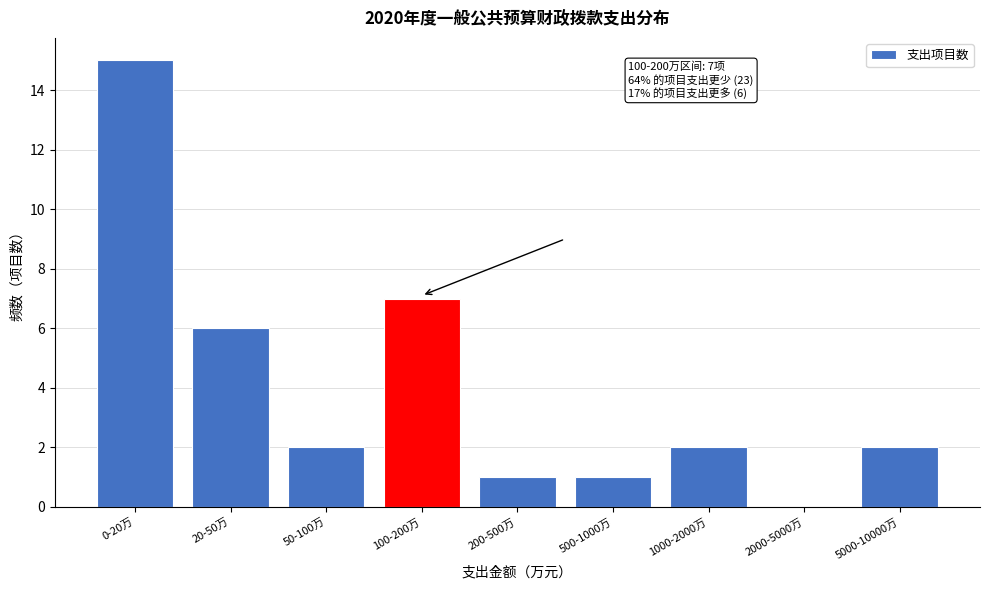

Reading right to left, transcribe all the data shown in this chart.

5000-10000万=2	2000-5000万=0	1000-2000万=2	500-1000万=1	200-500万=1	100-200万=7	50-100万=2	20-50万=6	0-20万=15